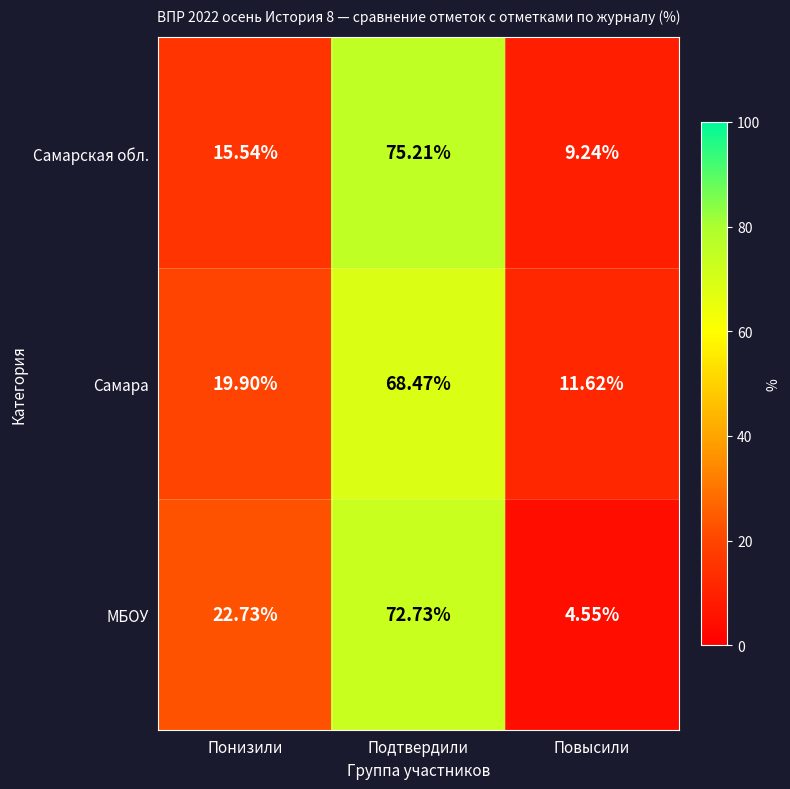

How many data points does each series have?

3